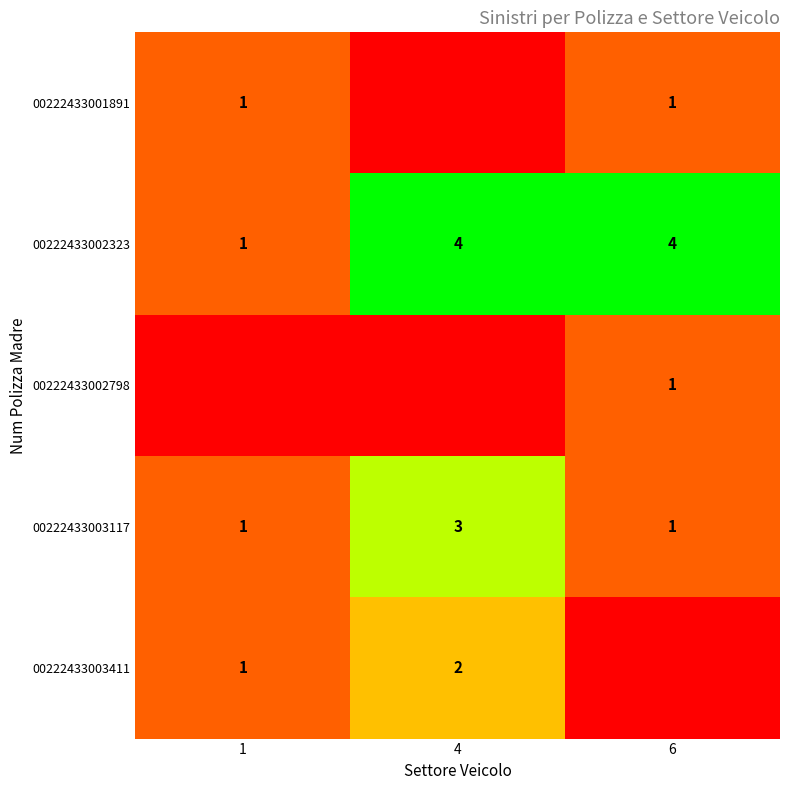

Between 1 and 6, which is larger?

1